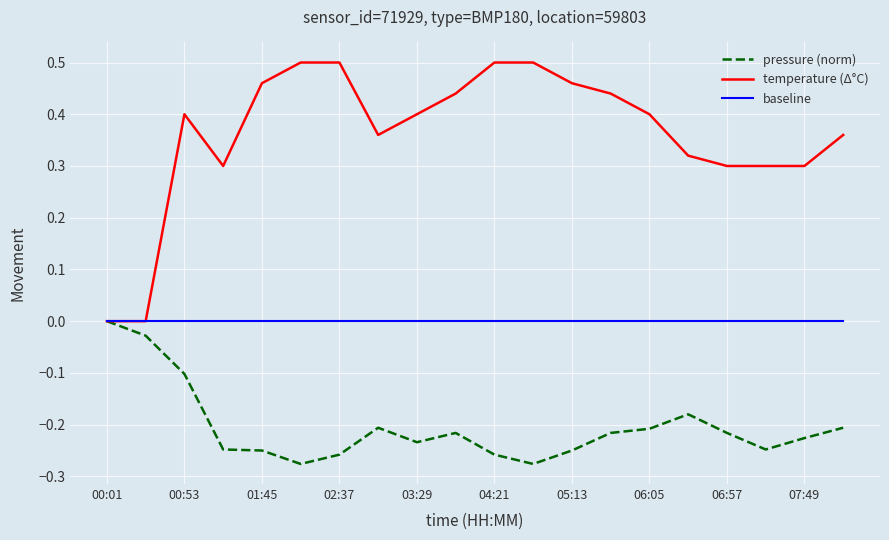

List the series in order of their overall mean, highest first.

temperature (Δ°C), baseline, pressure (norm)